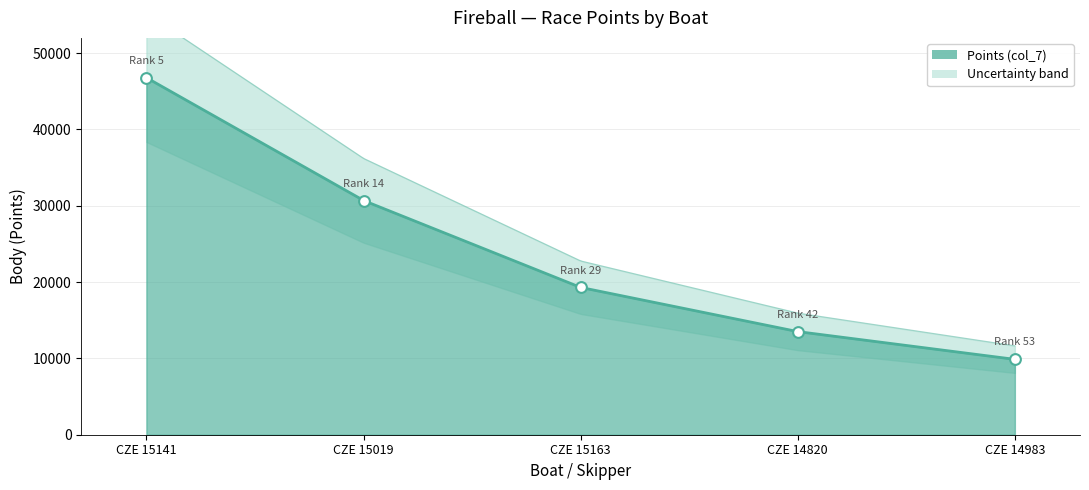

What is the ratio of the value at CZE 14983 to the value at CZE 15141?

0.2